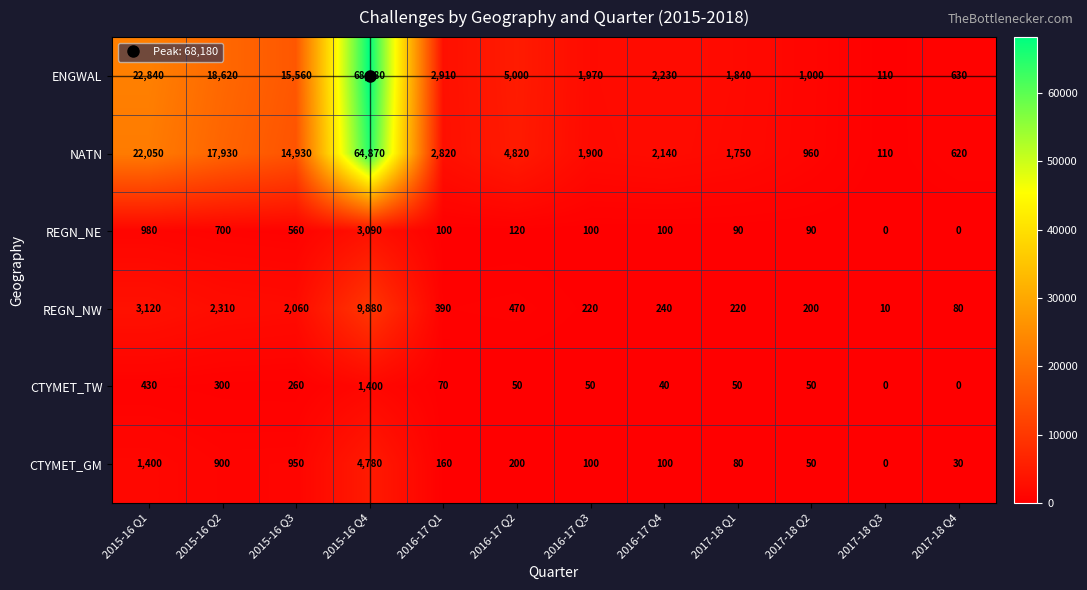

What is the greatest value displayed?

68180